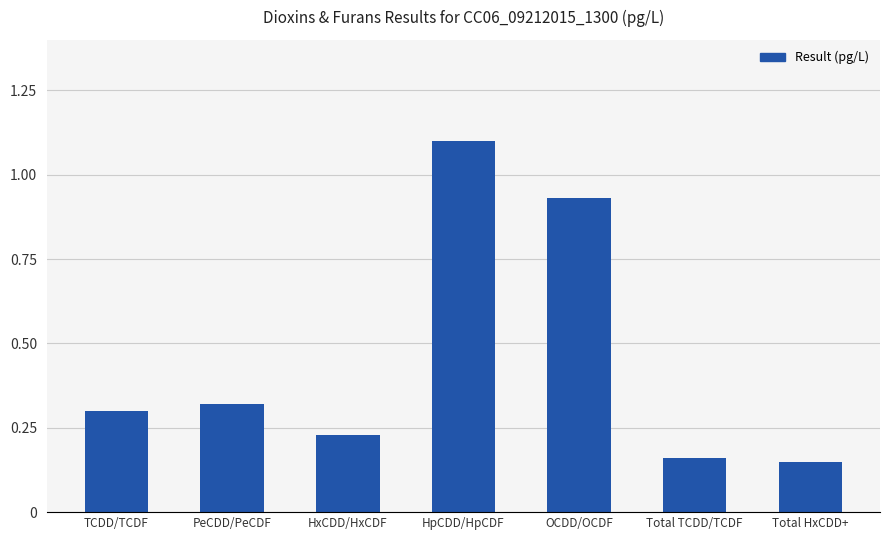

The chart shows a value of 1.1 at HpCDD/HpCDF. True or false?

True